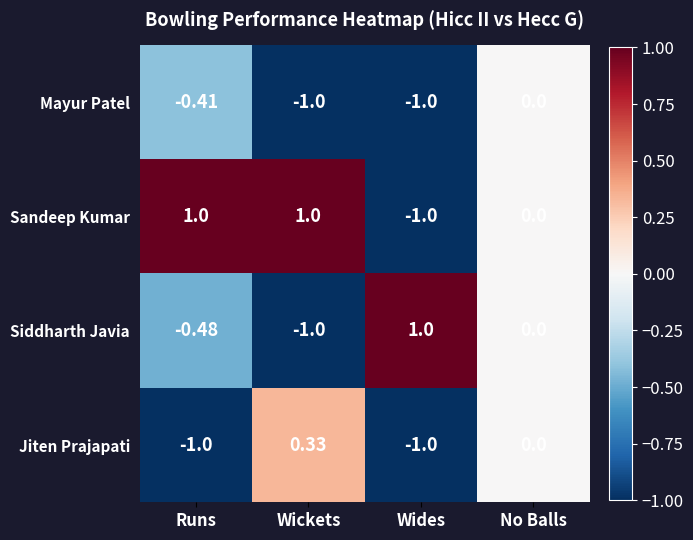

Rank the series by their average value, from highest to lowest.

Sandeep Kumar, Siddharth Javia, Jiten Prajapati, Mayur Patel